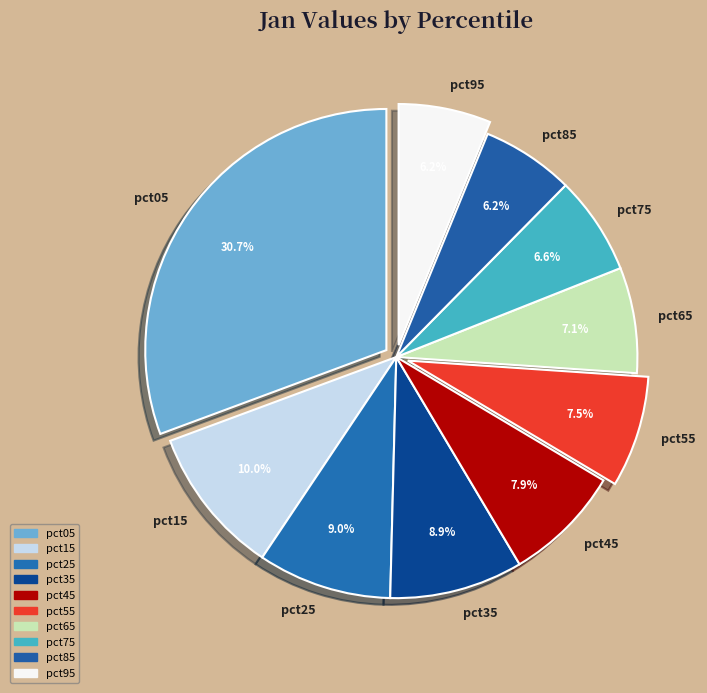

How much of the chart is everything except pct85?

93.8%